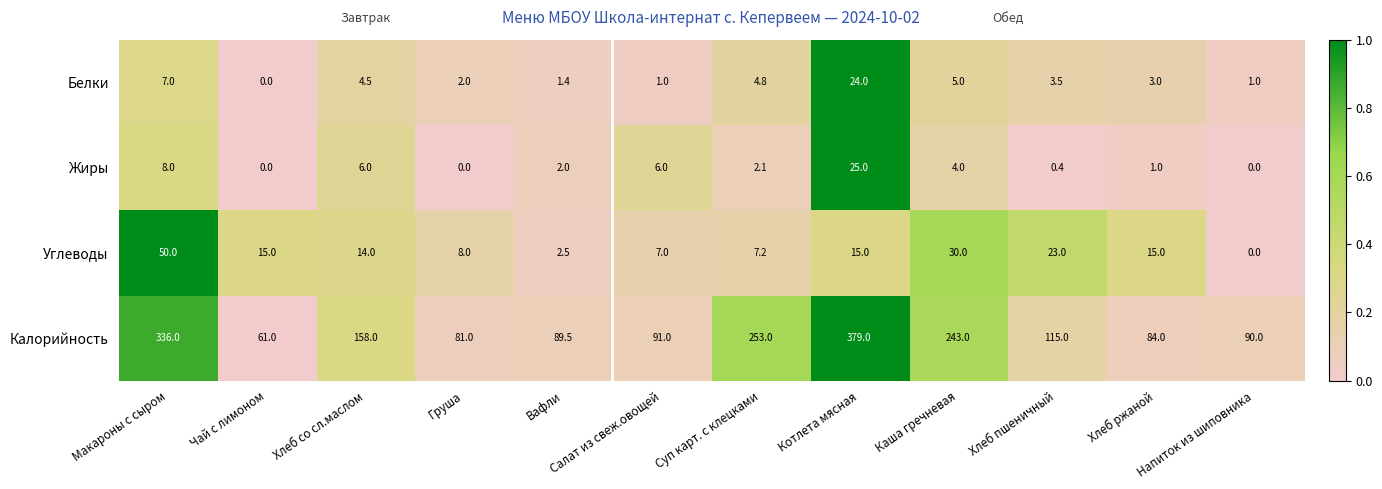

What is the maximum value shown in the chart?

379.0